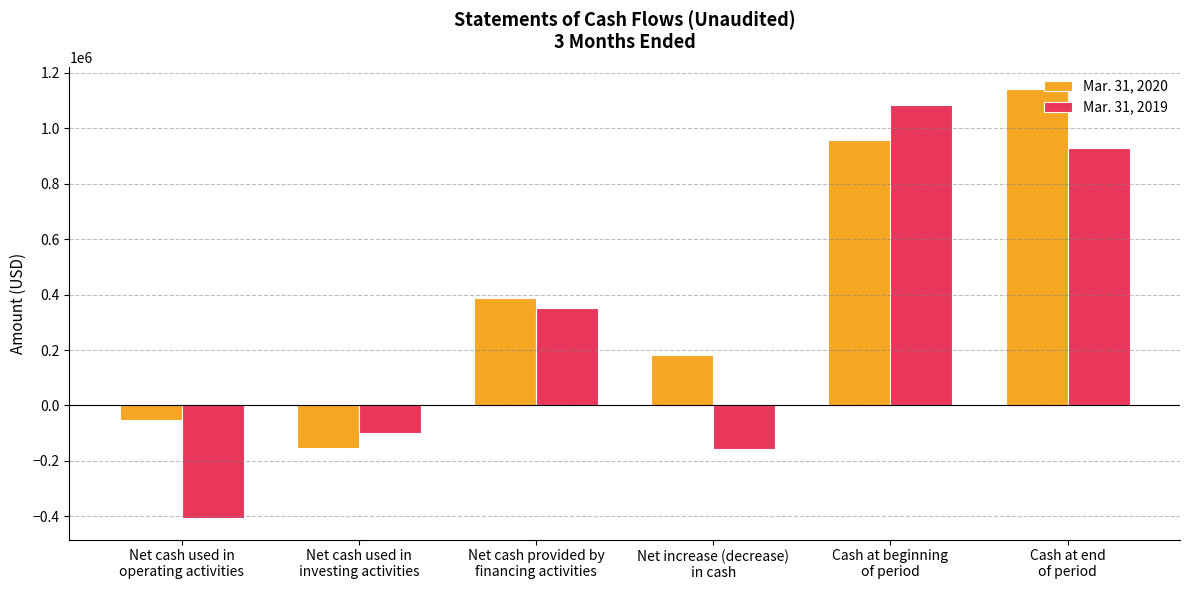

What is the maximum value for Mar. 31, 2019?

1084991